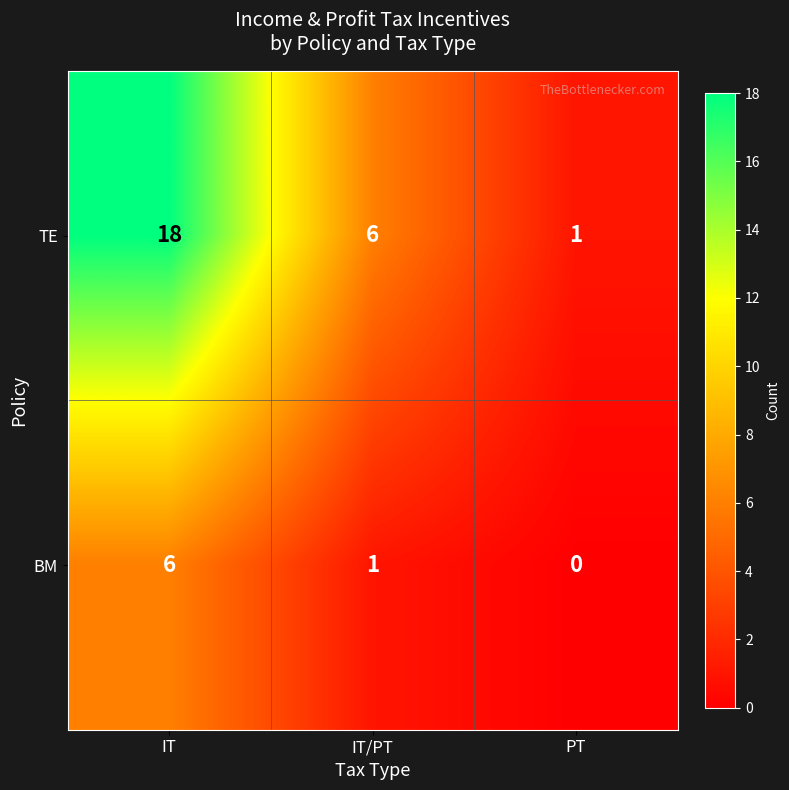

Reading left to right, what are all the values shown in this chart?

TE: IT=18	IT/PT=6	PT=1
BM: IT=6	IT/PT=1	PT=0